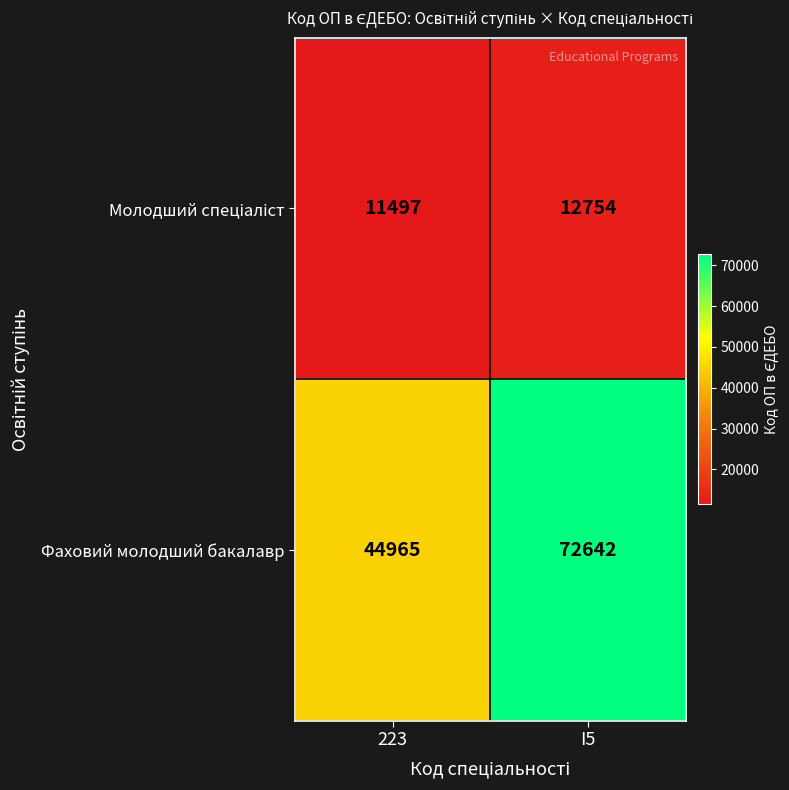

What is the smallest value displayed?

11497